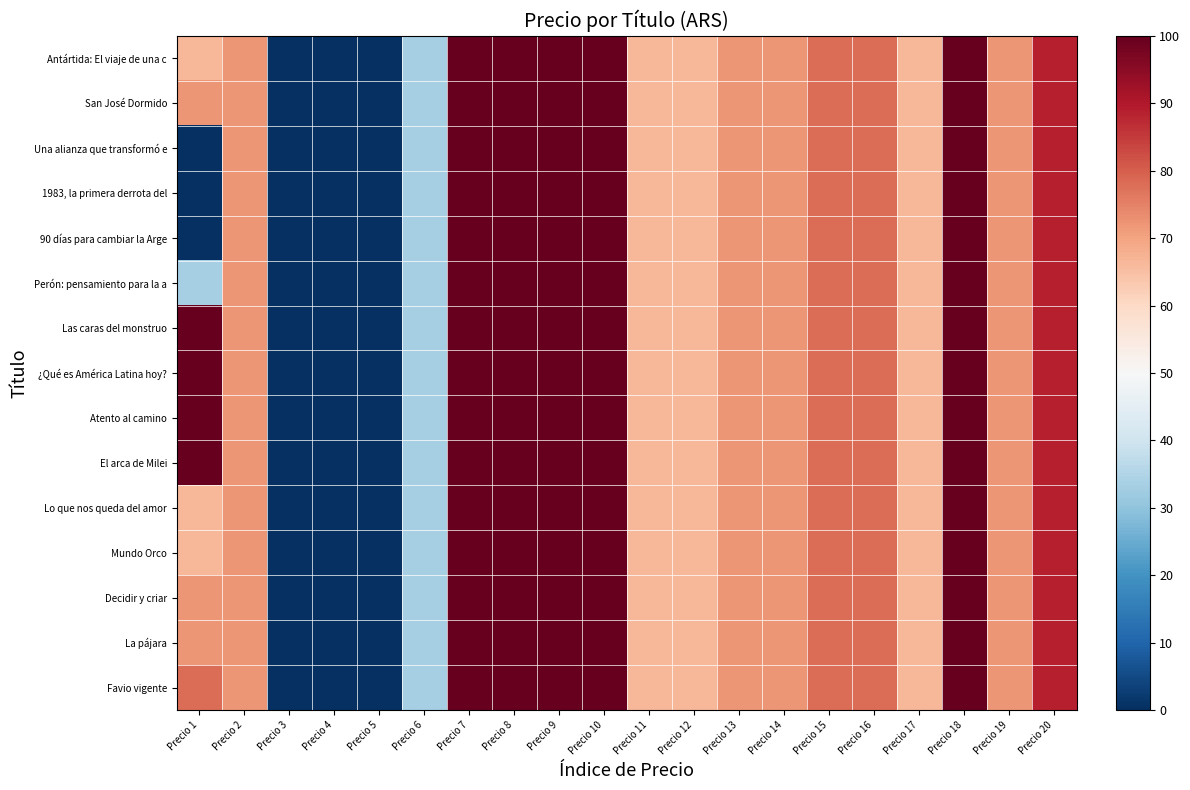

At which category is the sum across all series the highest?

Precio 7